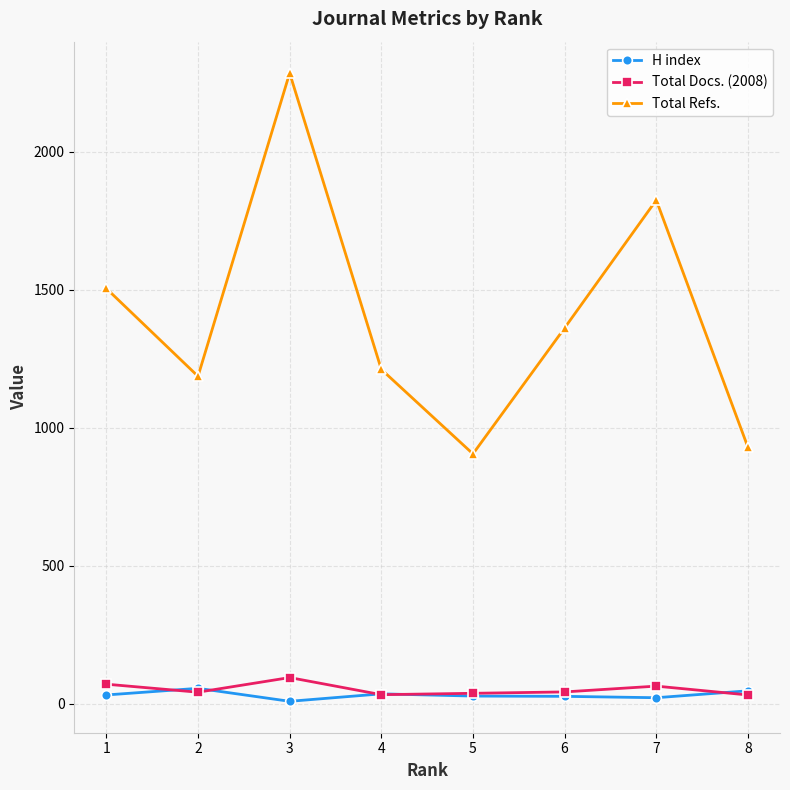

What is the sum of all H index values?

257